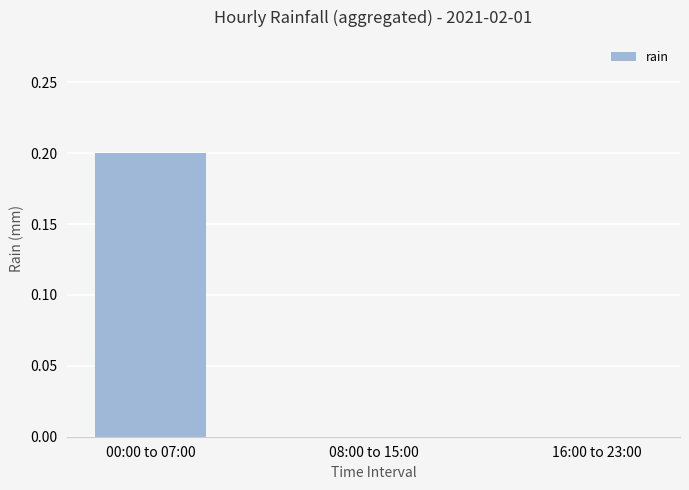

True or false: the data shows 0.2 at 00:00 to 07:00.

True